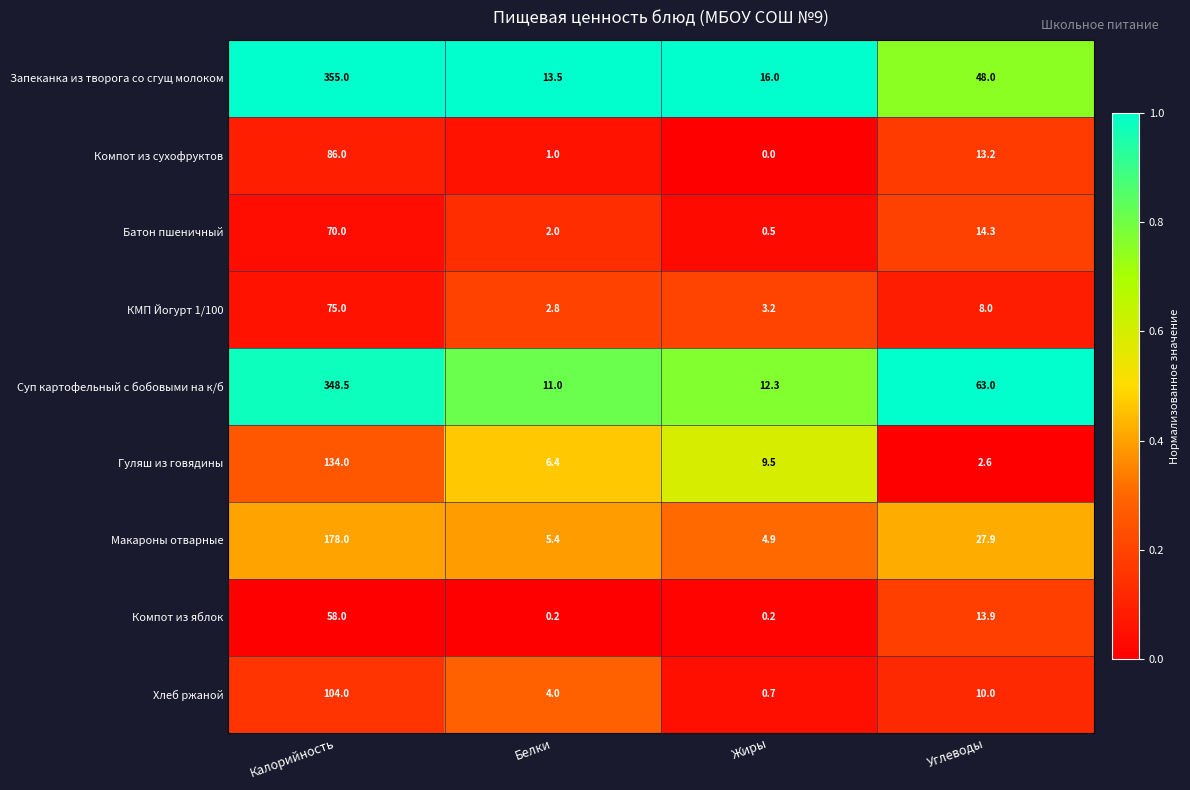

List the series in order of their peak value, lowest first.

Компот из яблок, Батон пшеничный, КМП Йогурт 1/100, Компот из сухофруктов, Хлеб ржаной, Гуляш из говядины, Макароны отварные, Суп картофельный с бобовыми на к/б, Запеканка из творога со сгущ молоком